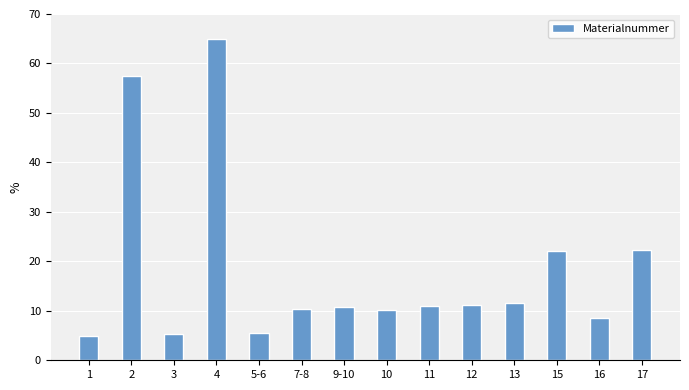

The chart shows a value of 65.0 at 4. True or false?

True